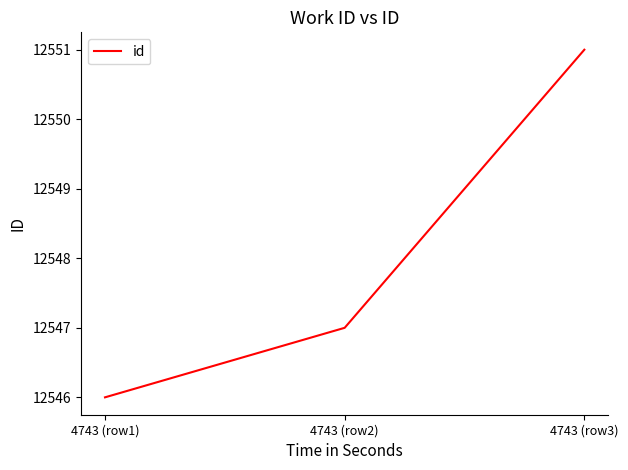

What is the average value?

12548